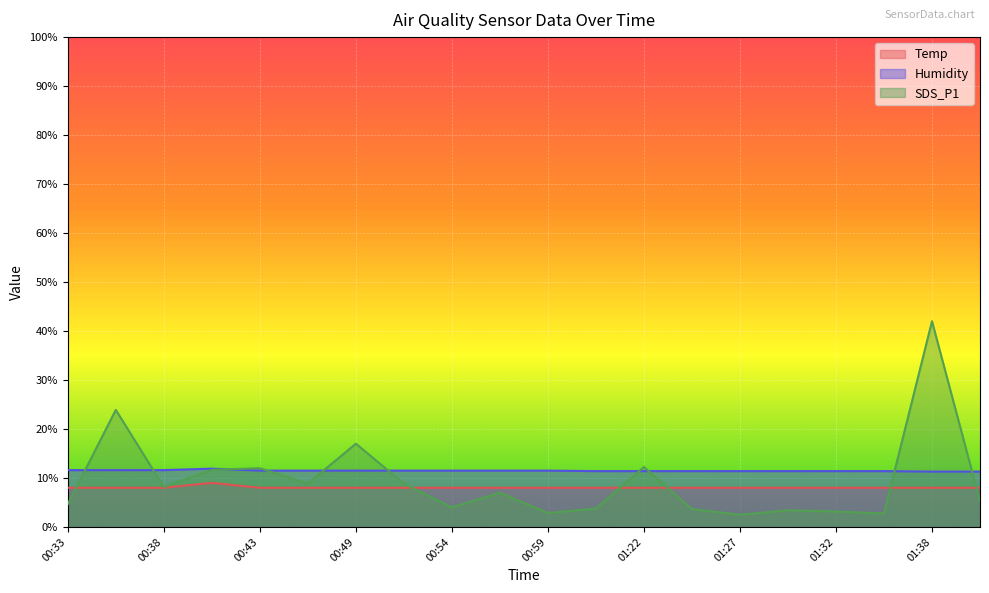

True or false: Humidity and Temp cross at least once.

False